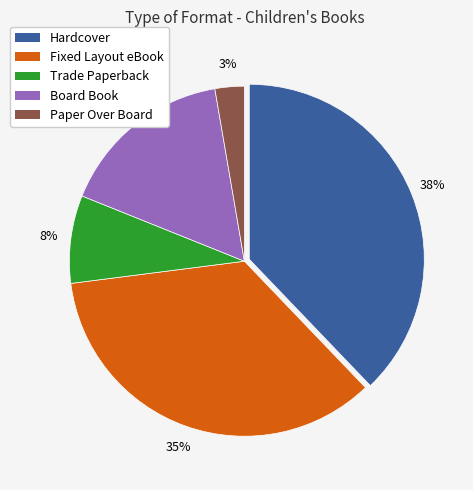

Is there a majority slice in this chart?

No